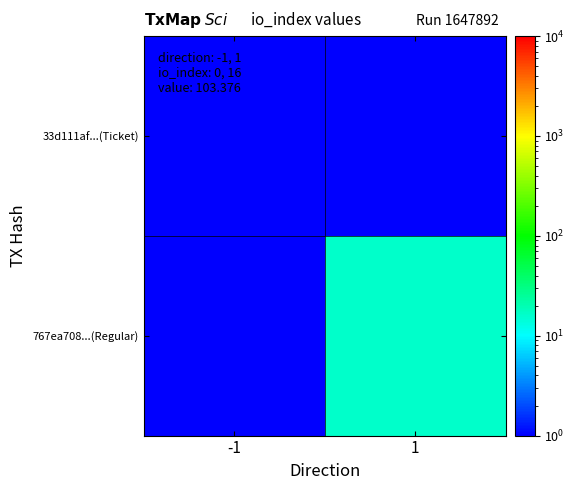

At how many categories does at least one series exceed 4?

1